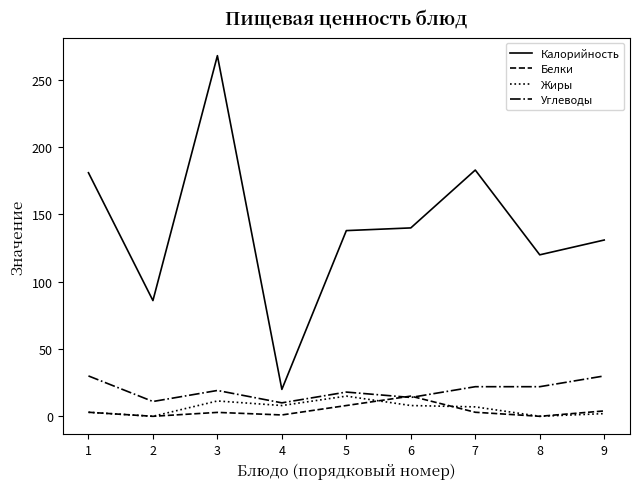

At which category is the sum across all series the highest?

3